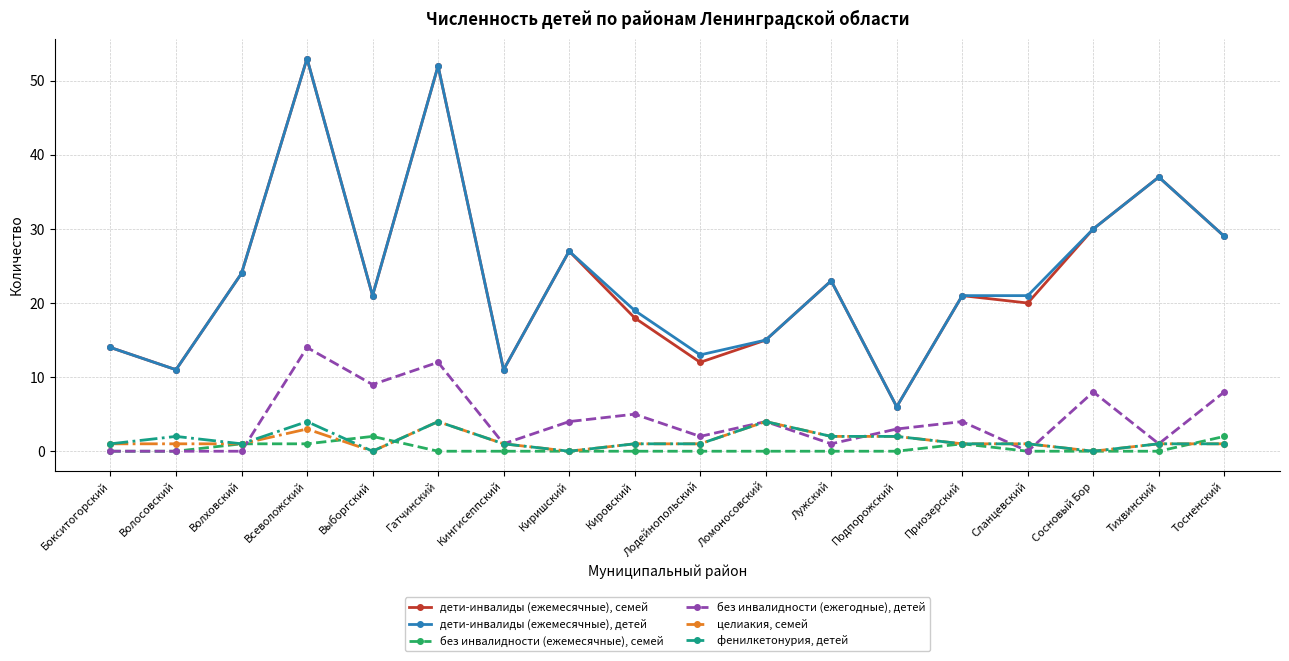

True or false: дети-инвалиды (ежемесячные), детей and без инвалидности (ежемесячные), семей cross at least once.

False